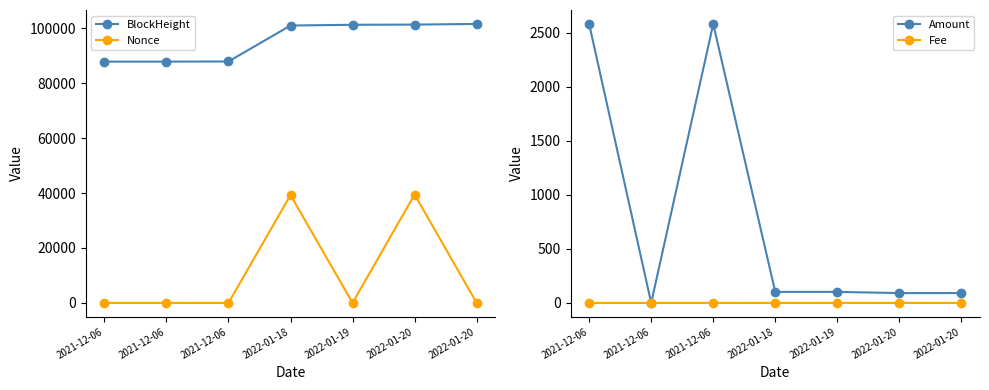

List the labels in order of Fee value, largest first.

2022-01-18, 2022-01-20, 2021-12-06, 2021-12-06, 2021-12-06, 2022-01-19, 2022-01-20